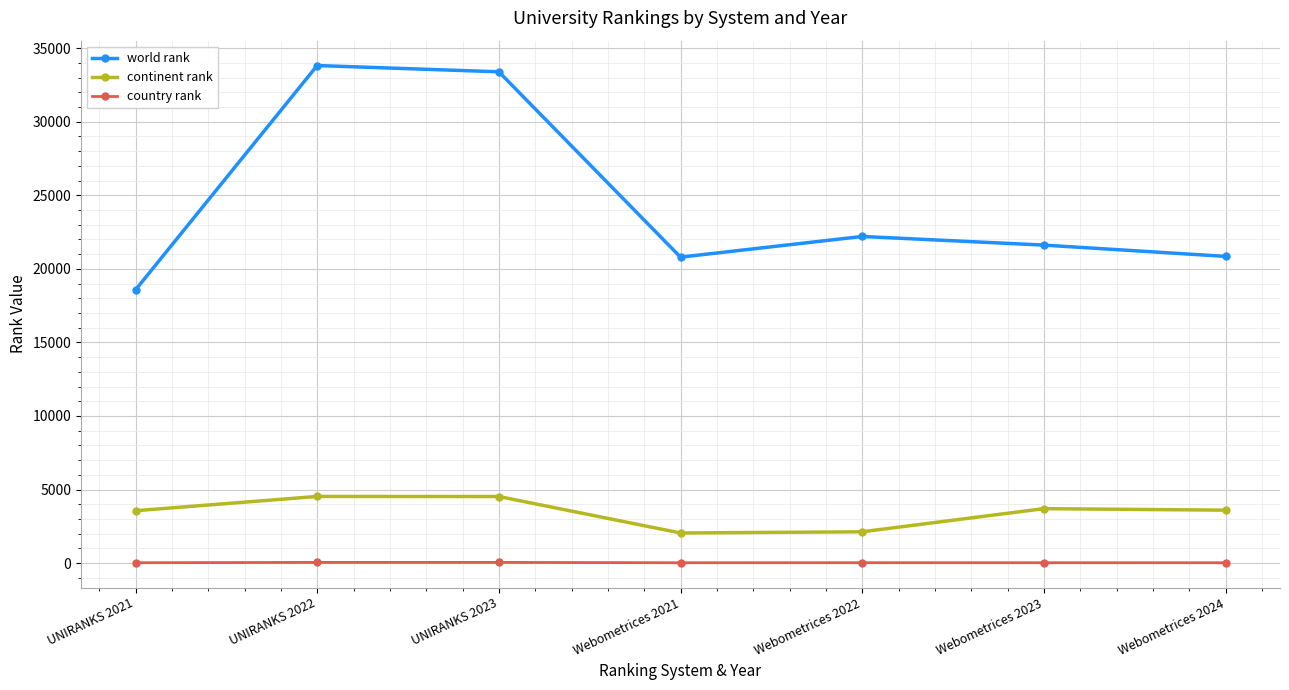

What is the difference between the continent rank values at Webometrices 2023 and UNIRANKS 2022?

830